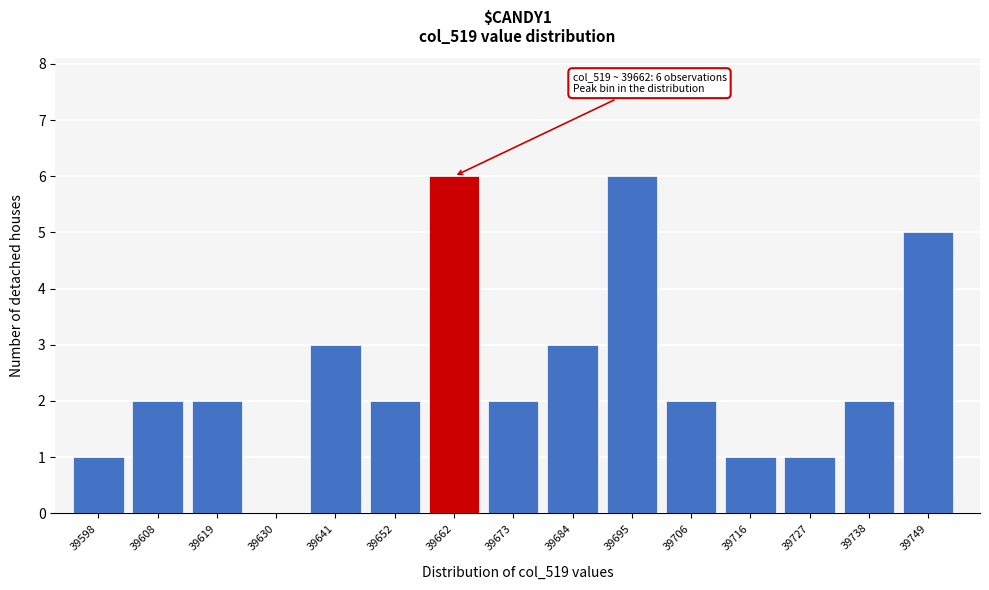

Reading right to left, extract all data points from this chart.

39749=5	39738=2	39727=1	39716=1	39706=2	39695=6	39684=3	39673=2	39662=6	39652=2	39641=3	39630=0	39619=2	39608=2	39598=1